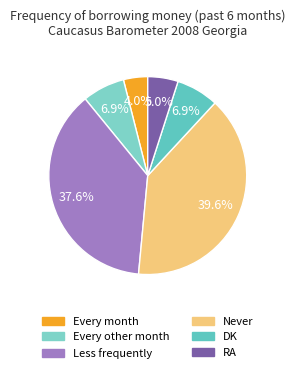

Does Every other month account for over 50% of the chart?

No